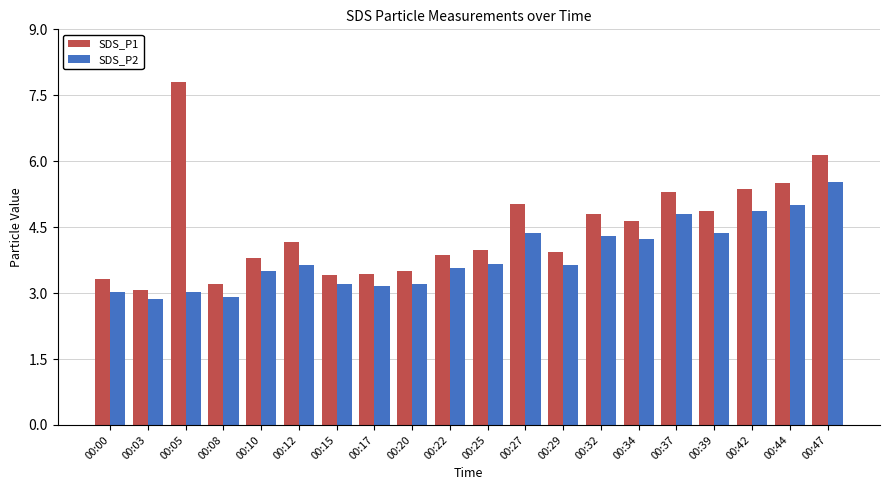

Reading left to right, list all the values displayed in this chart.

SDS_P1: 3.3	3.1	7.8	3.2	3.8	4.2	3.4	3.4	3.5	3.9	4.0	5.0	3.9	4.8	4.6	5.3	4.9	5.4	5.5	6.1
SDS_P2: 3.0	2.9	3.0	2.9	3.5	3.6	3.2	3.2	3.2	3.6	3.7	4.4	3.6	4.3	4.2	4.8	4.4	4.9	5.0	5.5